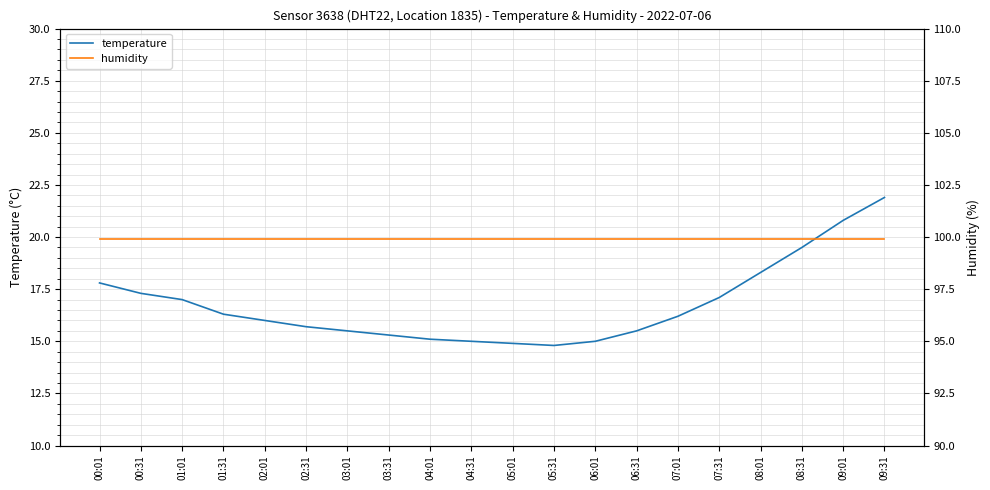

Count the number of categories in the chart.

20